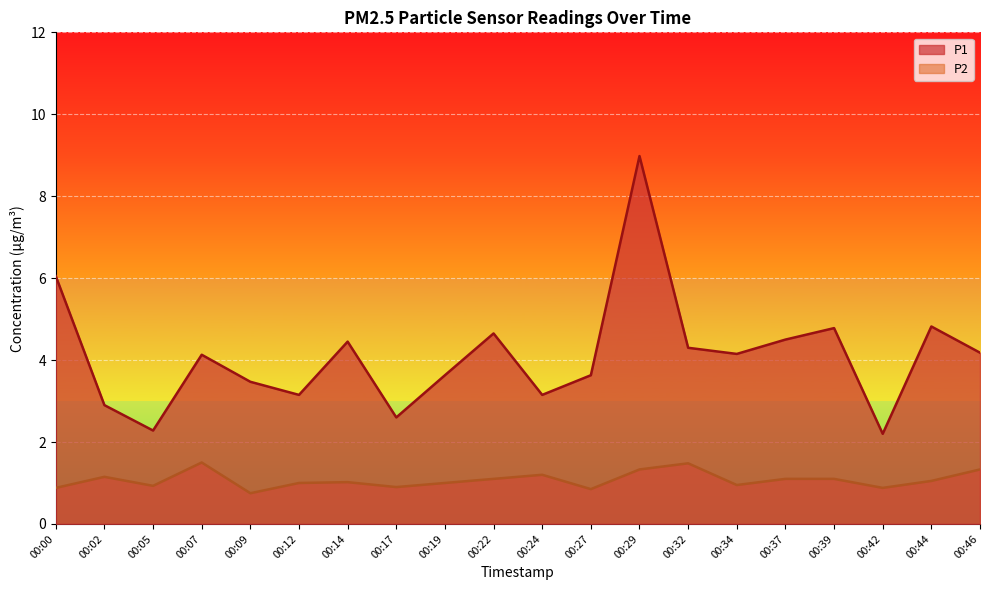

Is the value of P1 at 00:17 greater than the value of P2 at 00:22?

Yes